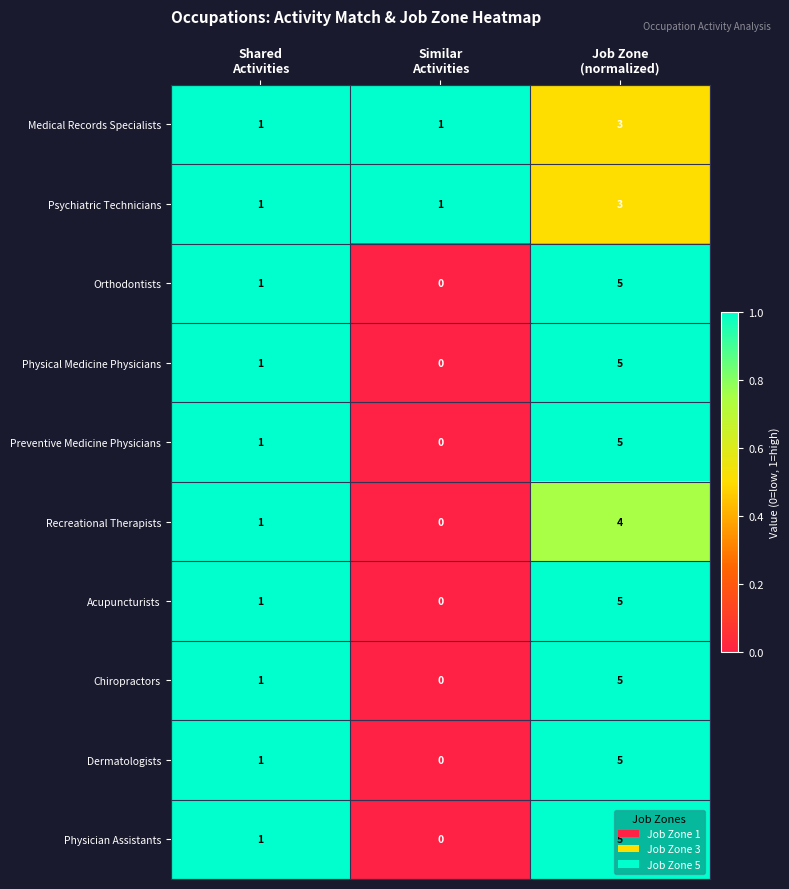

How many Dermatologists values are between 0 and 5?

3